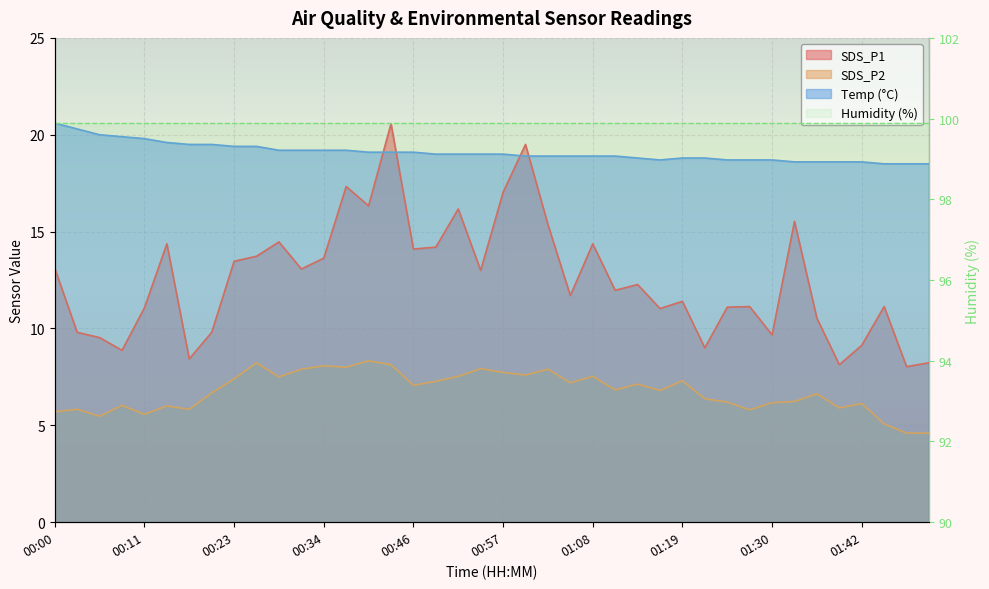

Read the SDS_P1 value at 01:47.

8.0